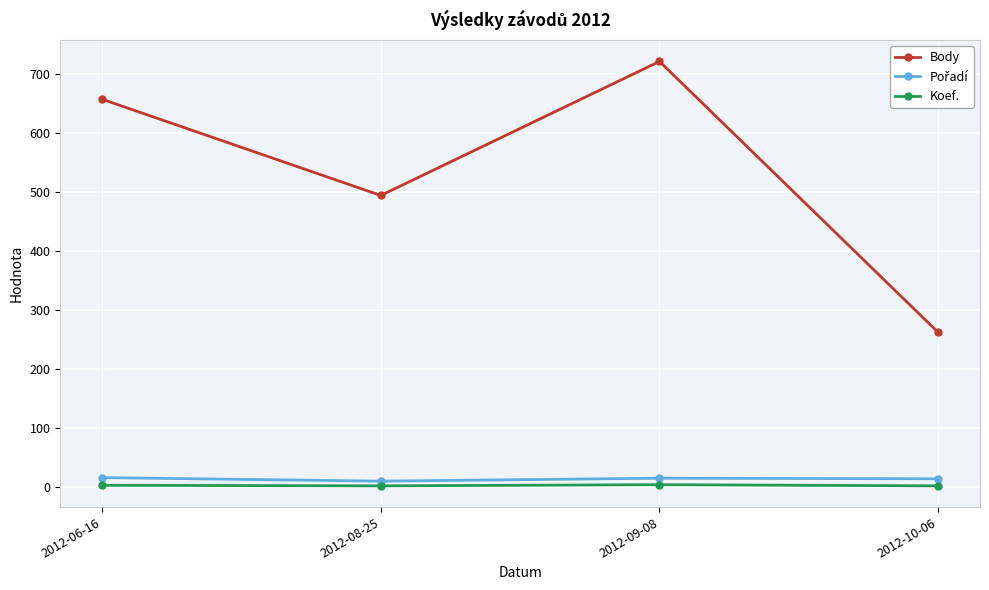

The value of Body at 2012-08-25 is 292. True or false?

False